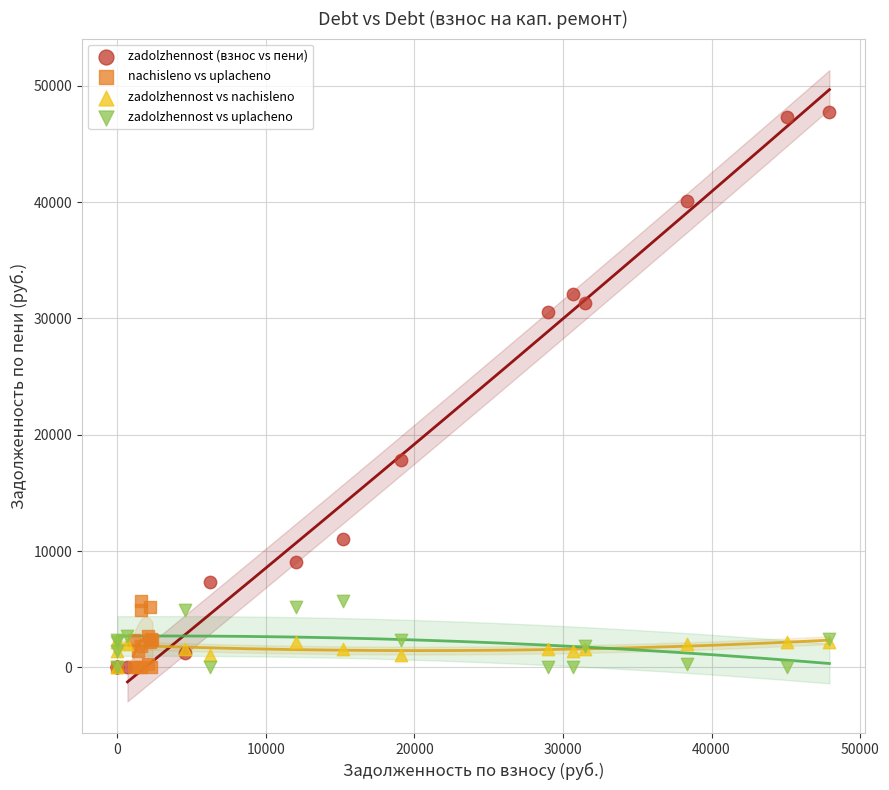

What are all the series names shown in the legend?

zadolzhennost (взнос vs пени), nachisleno vs uplacheno, zadolzhennost vs nachisleno, zadolzhennost vs uplacheno